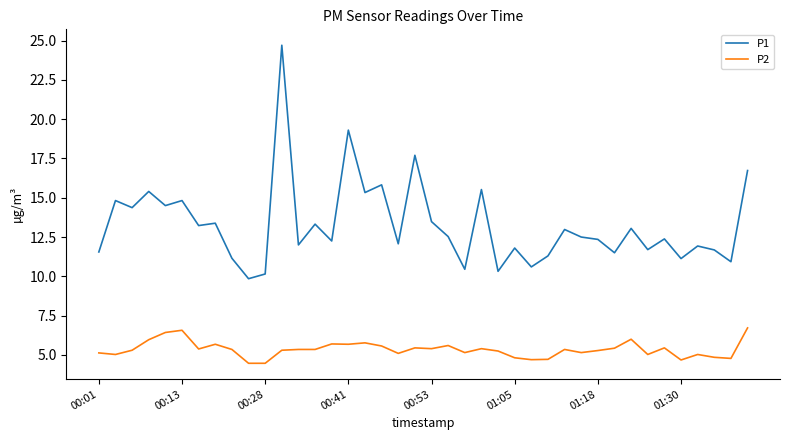

True or false: P1 has more than 0 points higher than both neighbors.

True